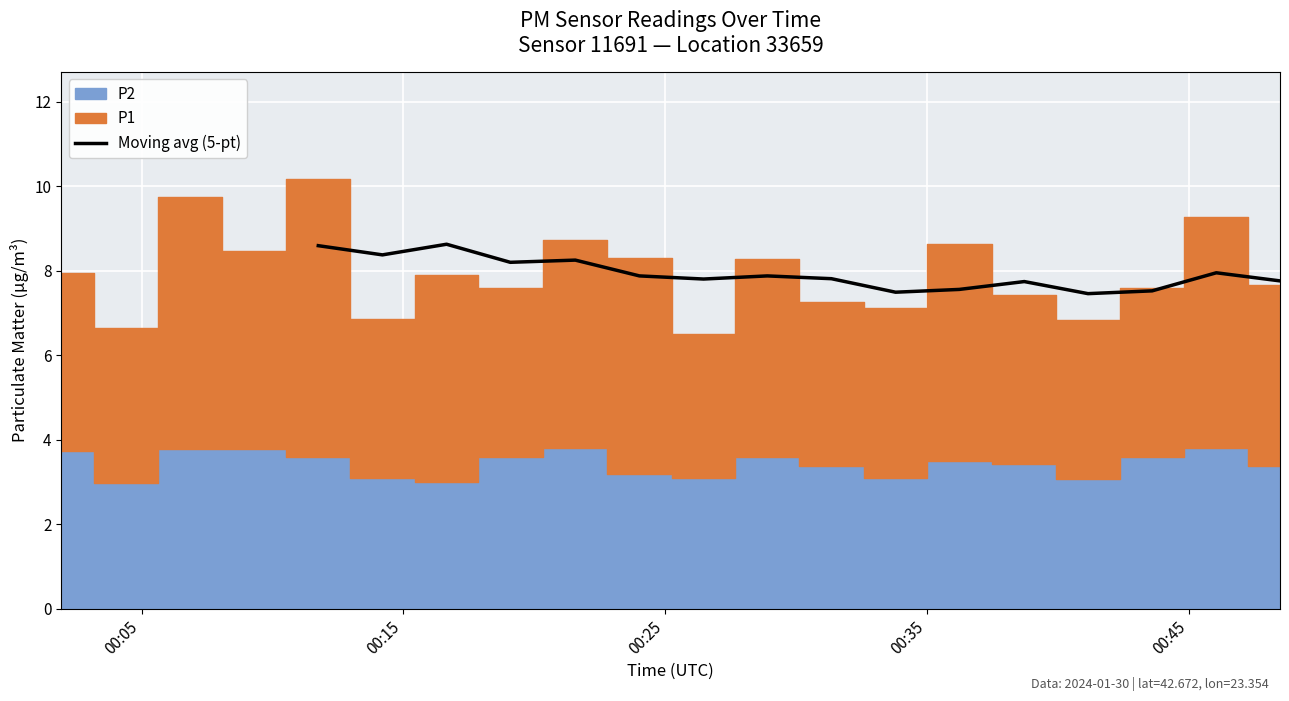

How many data points does each series have?

16